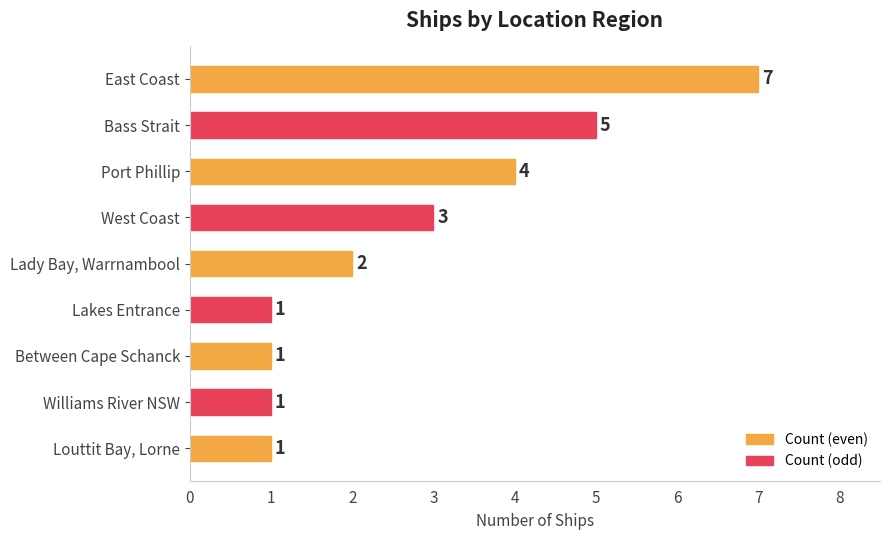

Which category has the highest value across all series?

East Coast